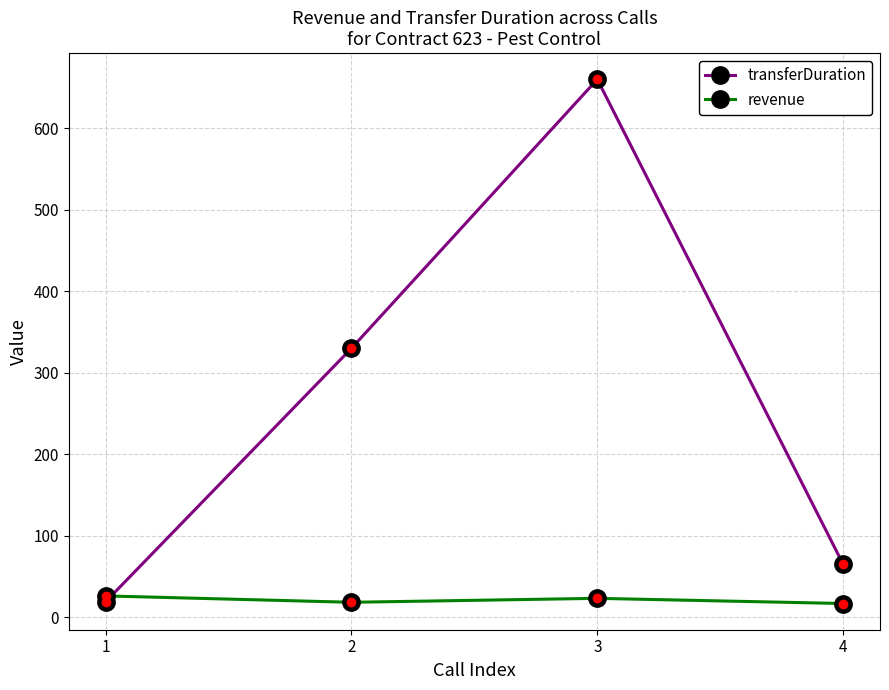

The value of revenue at 1 is 26.1. True or false?

True